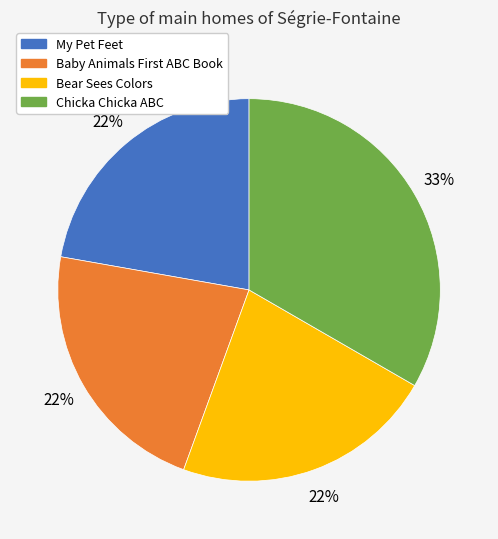

To the nearest percent, what percentage of the pie is My Pet Feet?

22%